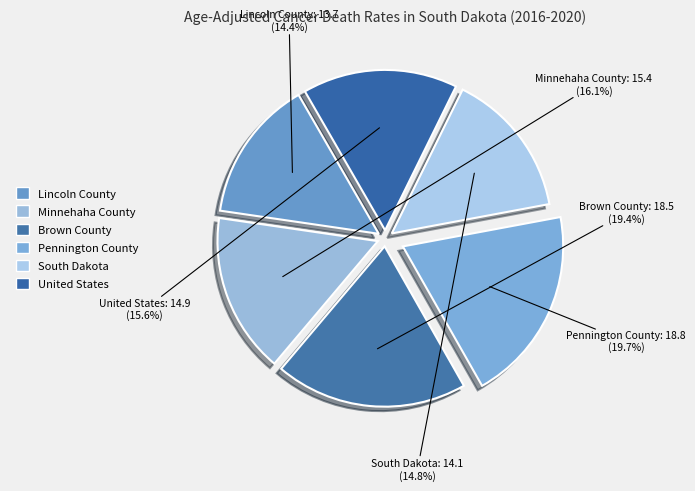

Is there any slice that represents more than half of the pie?

No